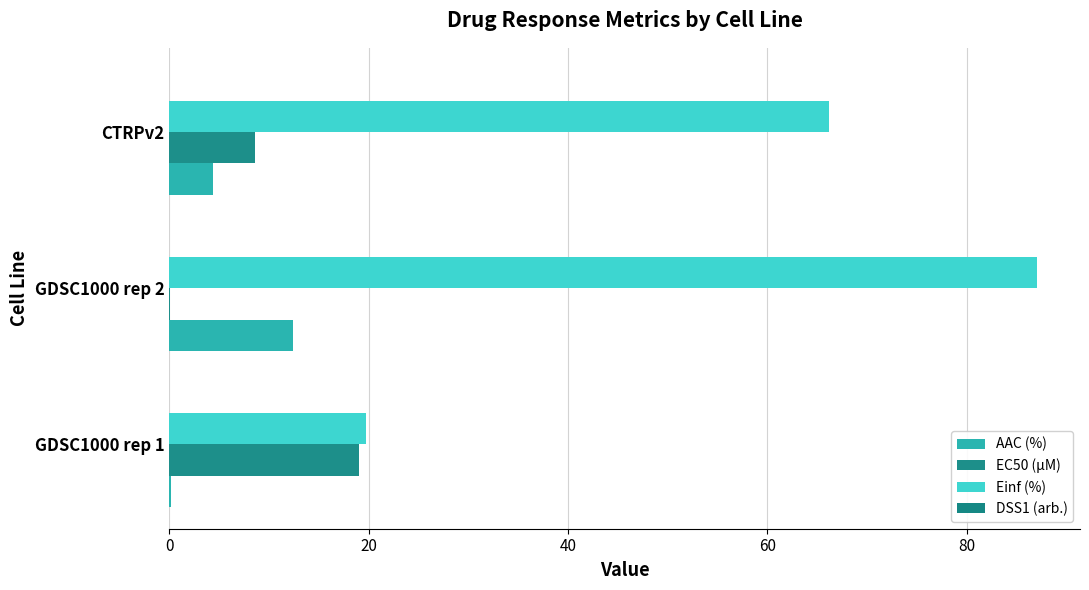

Count the number of data series in this chart.

4